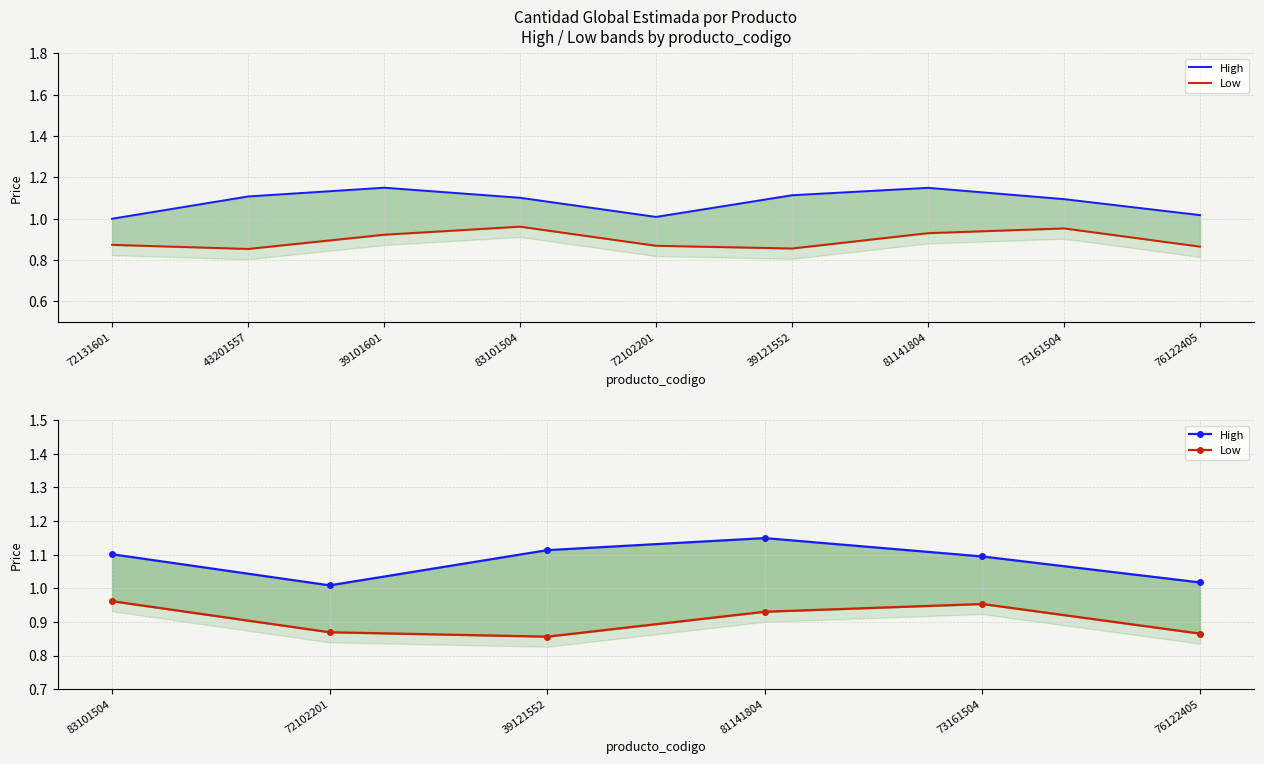

What is the maximum value shown in the chart?

1.1